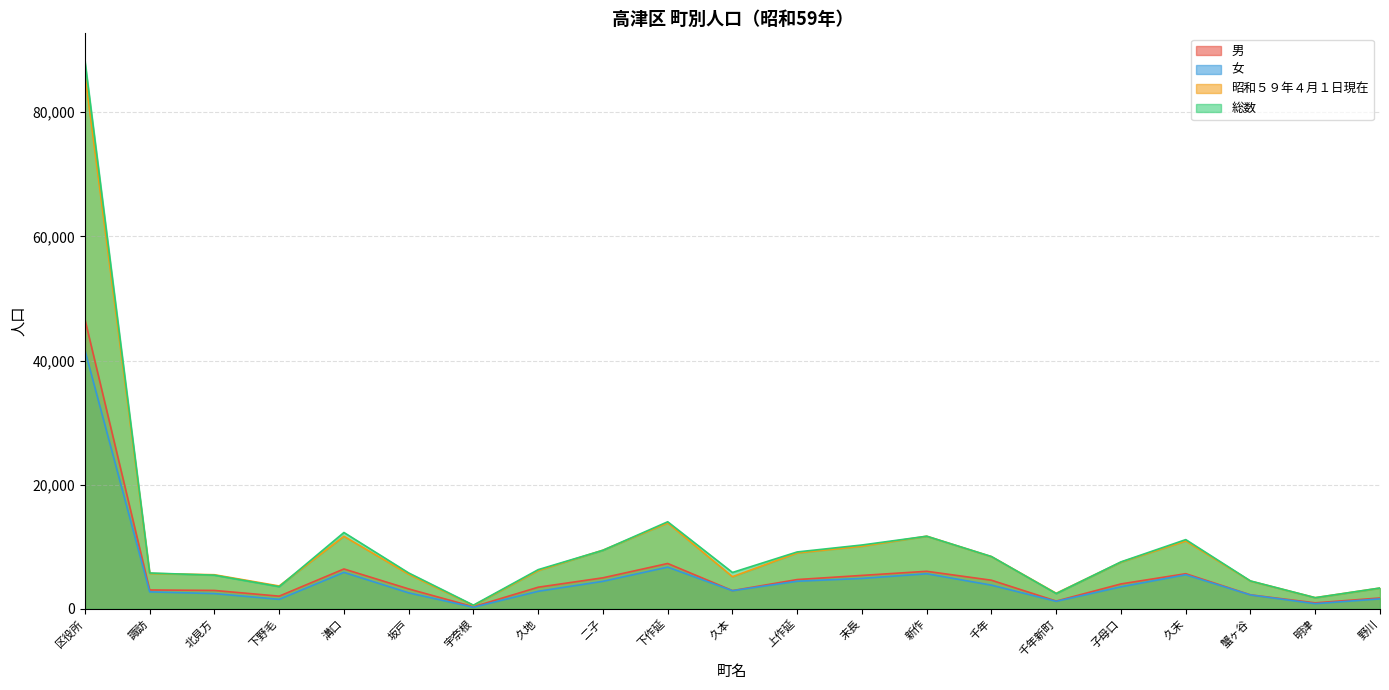

Reading left to right, extract all data points from this chart.

男: 46642	3042	2964	2044	6423	3209	335	3485	4999	7306	2937	4718	5386	6049	4609	1253	4015	5661	2253	964	1749
女: 41649	2736	2456	1530	5875	2574	259	2829	4433	6720	2923	4447	4899	5652	3814	1208	3551	5490	2238	834	1607
昭和５９年４月１日現在: 86142	5699	5494	3681	11687	5574	534	6166	9453	13838	5181	9006	10092	11701	8411	2506	7522	10927	4473	1798	3348
総数: 88291	5778	5420	3574	12298	5783	594	6314	9432	14026	5860	9165	10285	11701	8423	2461	7566	11151	4491	1798	3356